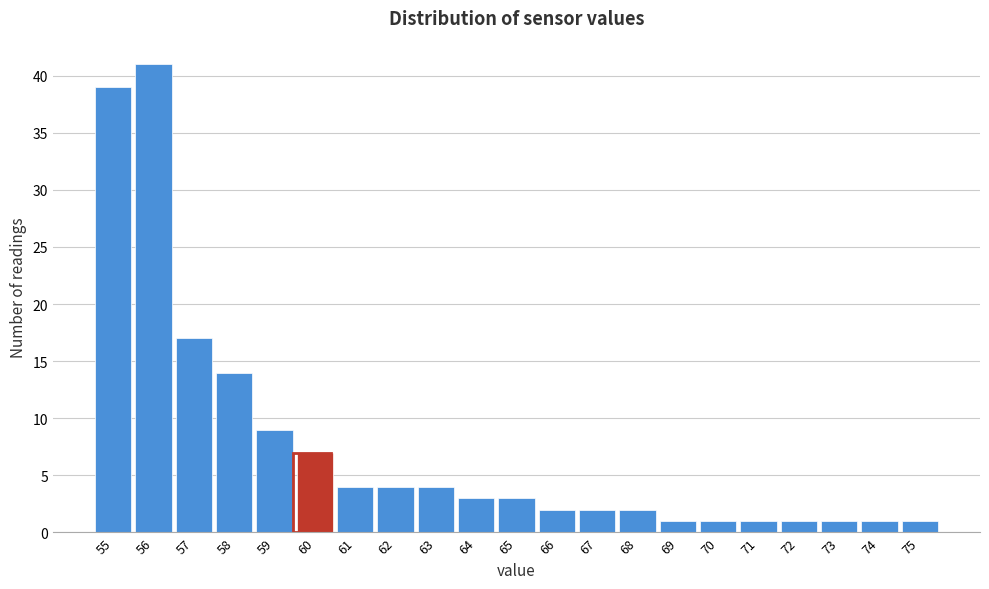

How tall is the bar that spans 64.5 to 65.5 on the x-axis? The values are not printed on the chart, so give them approximately, as read against the axis.

3